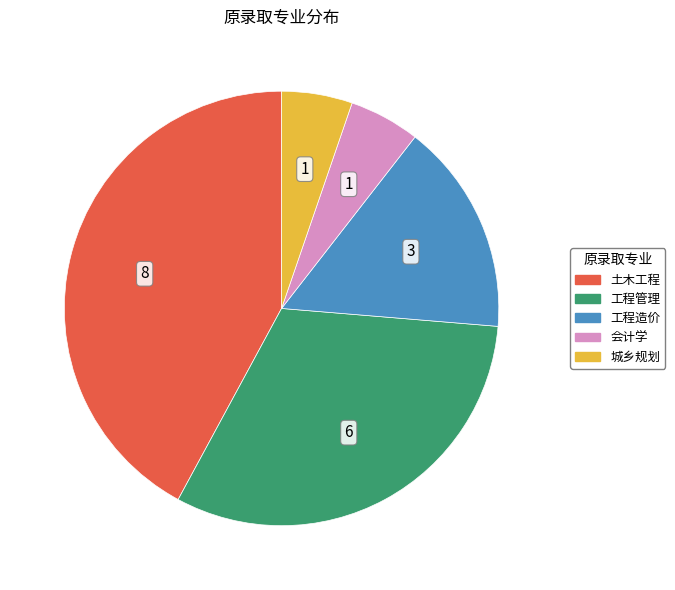

The 城乡规划 slice represents 5% of the pie. True or false?

True